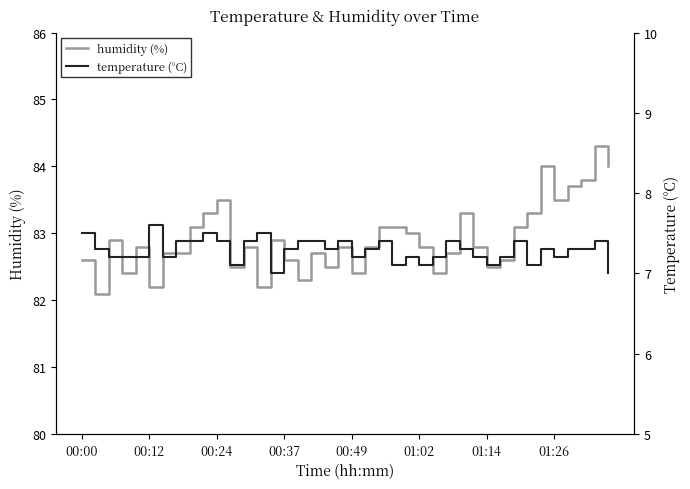

True or false: humidity (%) and temperature (°C) intersect in this chart.

False